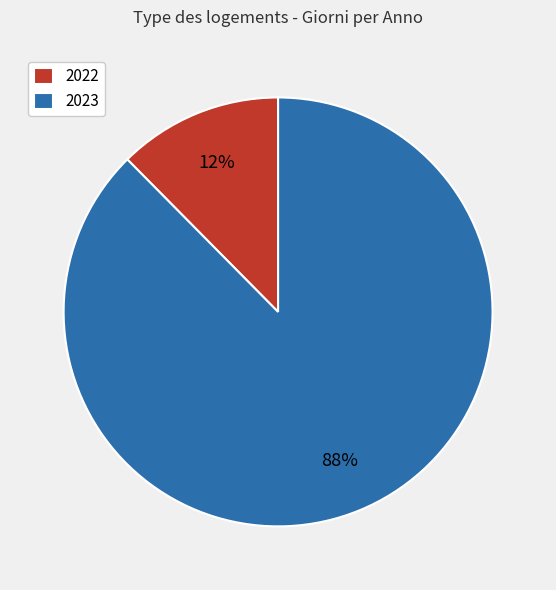

Is the sum of 2023 and 2022 greater than half?

Yes